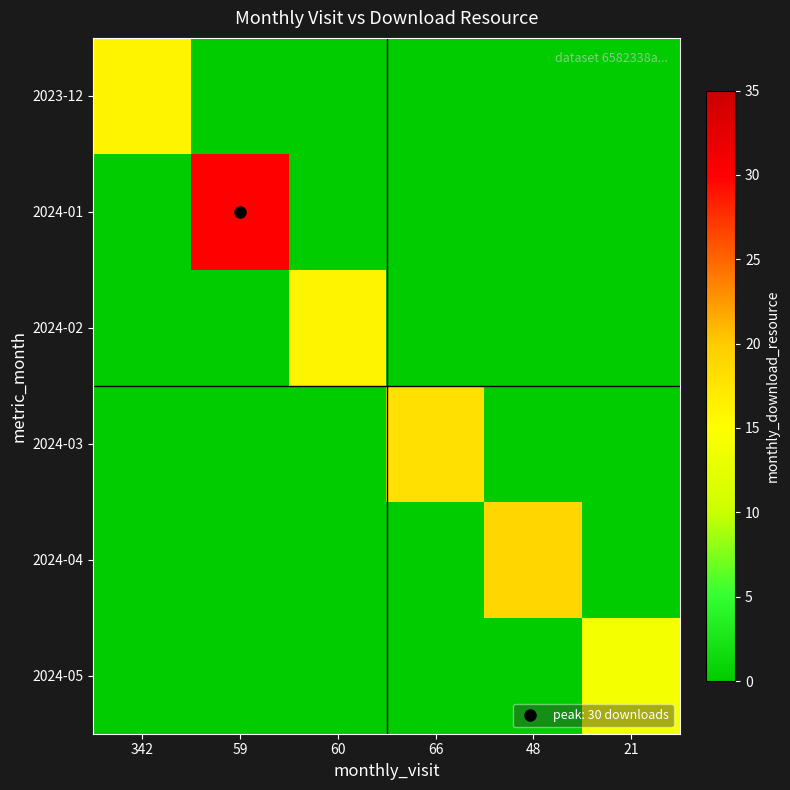

At which category is the sum across all series the highest?

59